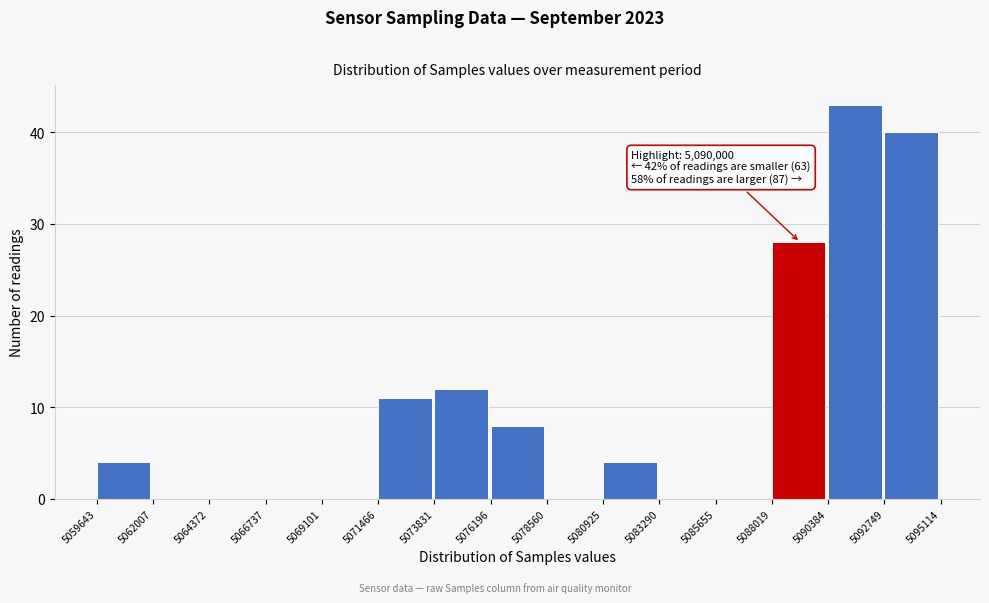

Over which range of the x-axis is the bar tallest?

5090384 to 5092749